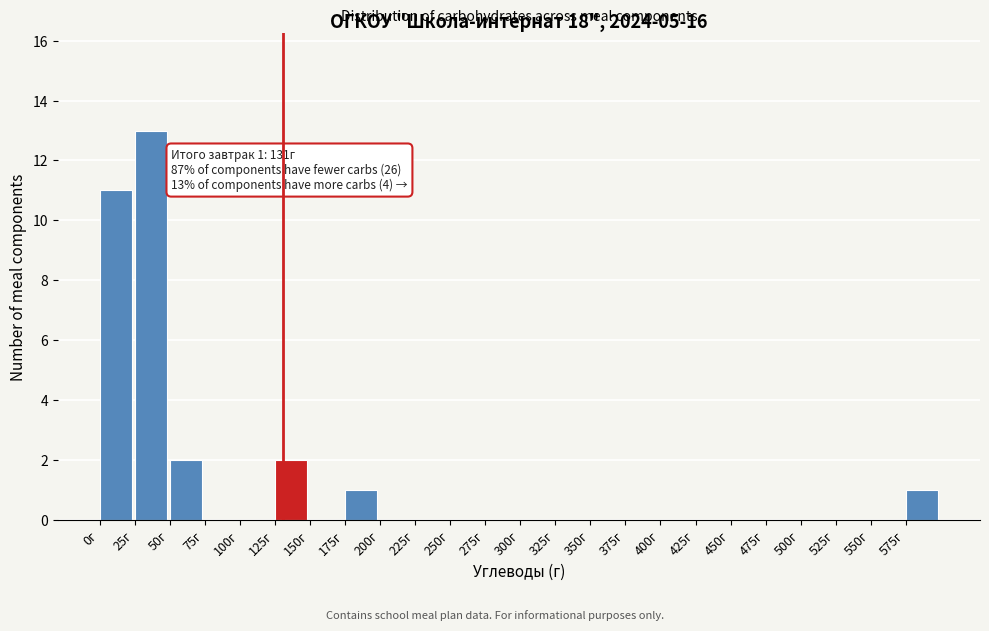

Over which range of the x-axis is the bar tallest?

25 to 50